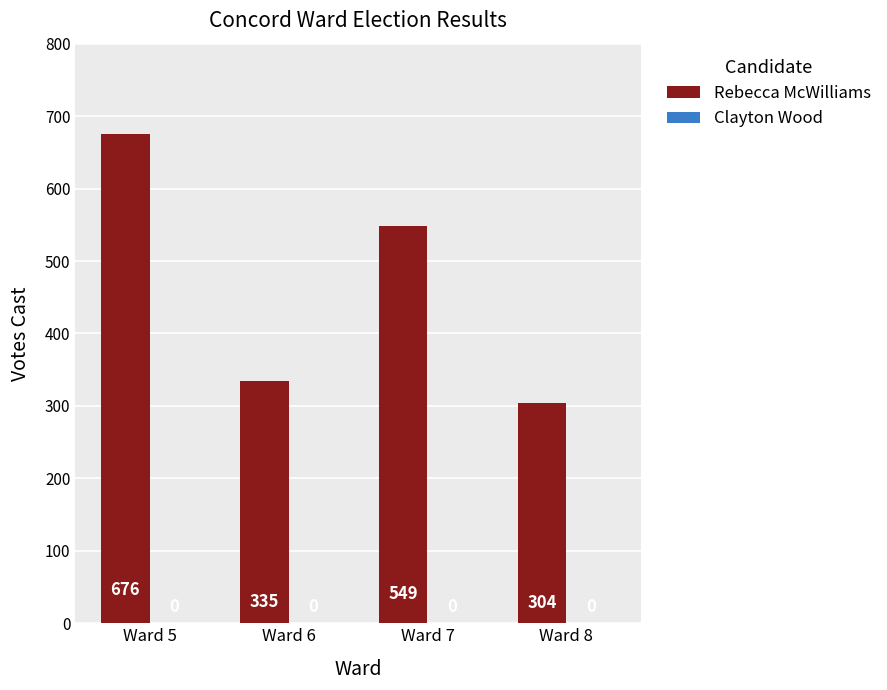

Does the chart contain any negative values?

No